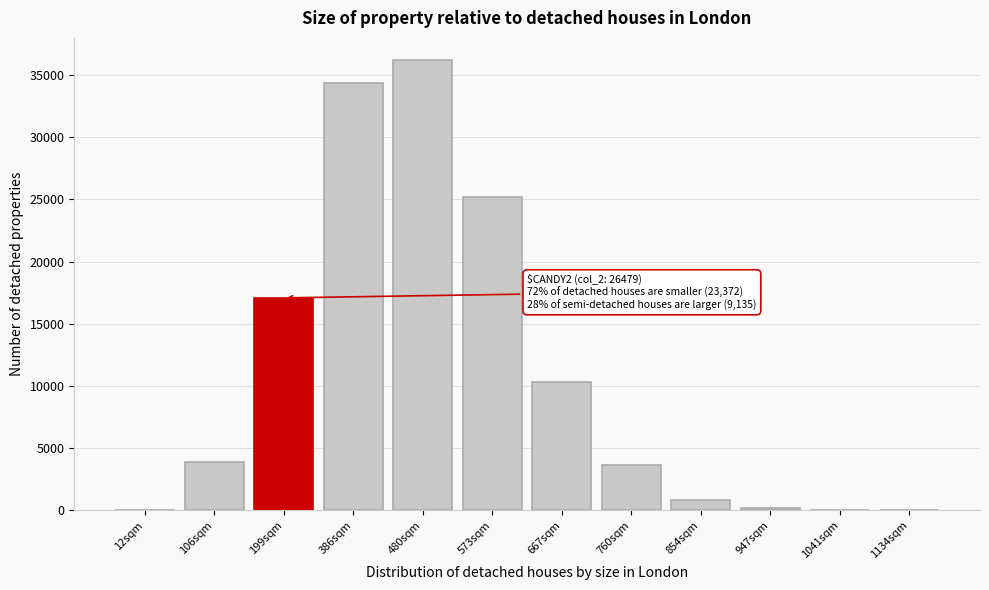

What is the sum of all values?

131655